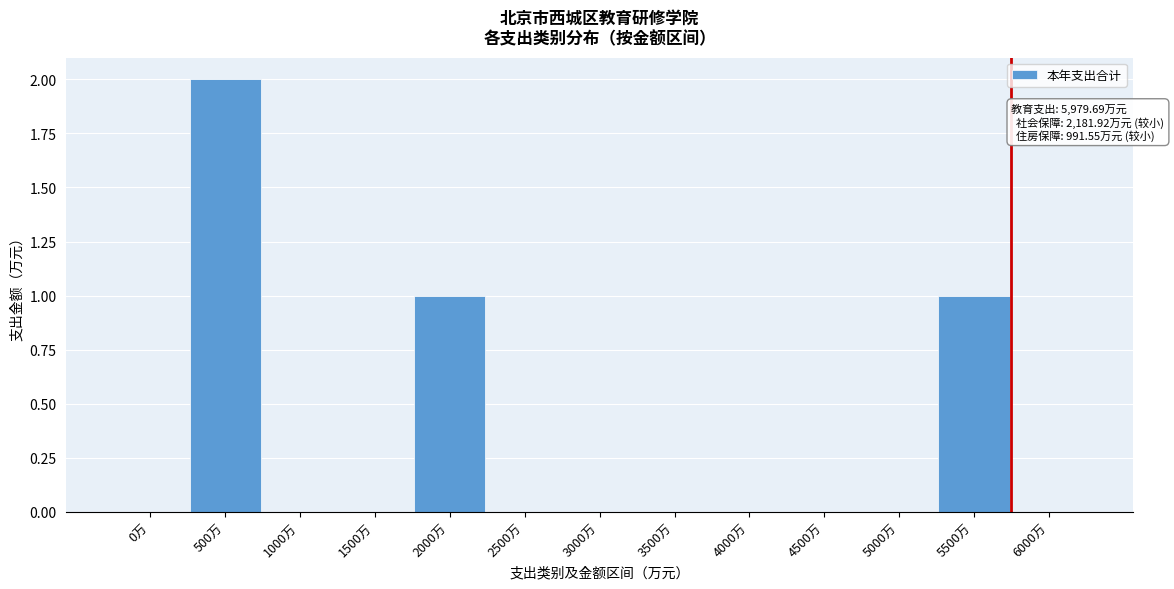

Reading left to right, what are all the values shown in this chart?

0万=0	500万=2	1000万=0	1500万=0	2000万=1	2500万=0	3000万=0	3500万=0	4000万=0	4500万=0	5000万=0	5500万=1	6000万=0